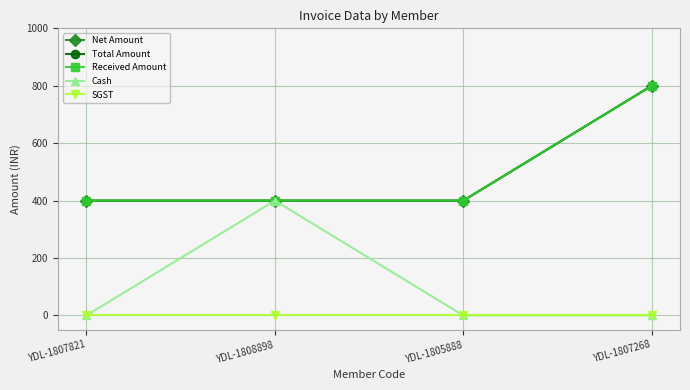

Is this an area chart (filled region under the line)?

No